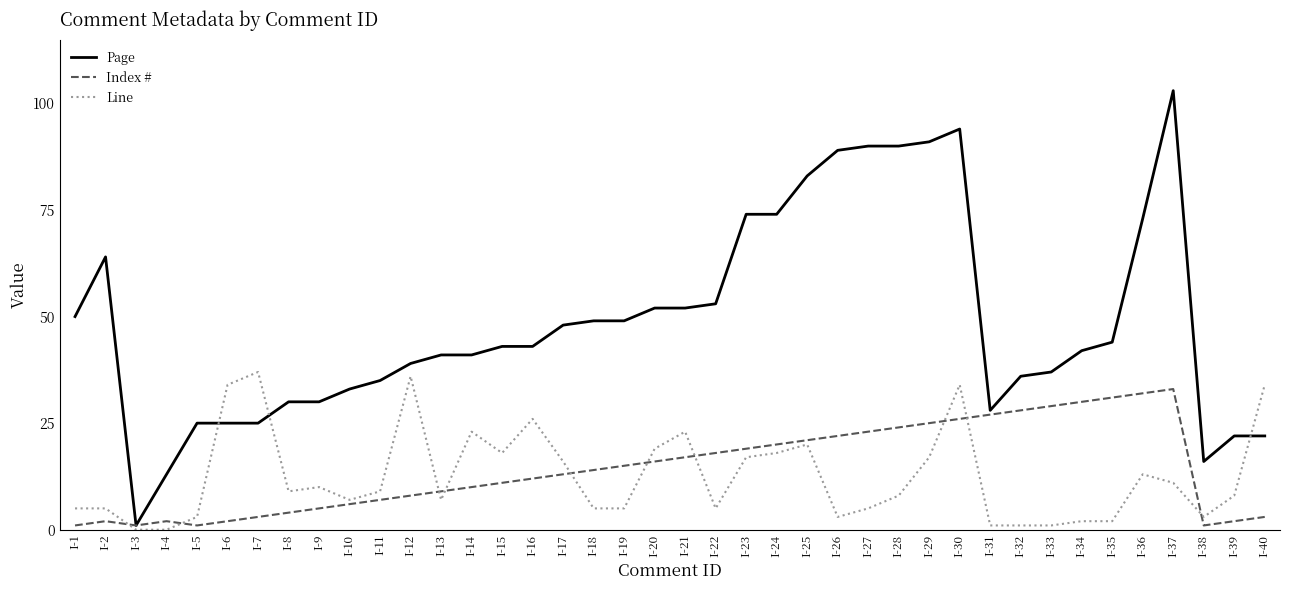

Reading left to right, list all the values displayed in this chart.

Page: 50	64	1	13	25	25	25	30	30	33	35	39	41	41	43	43	48	49	49	52	52	53	74	74	83	89	90	90	91	94	28	36	37	42	44	73	103	16	22	22
Index #: 1	2	1	2	1	2	3	4	5	6	7	8	9	10	11	12	13	14	15	16	17	18	19	20	21	22	23	24	25	26	27	28	29	30	31	32	33	1	2	3
Line: 5	5	0	0	3	34	37	9	10	7	9	36	7	23	18	26	16	5	5	19	23	5	17	18	20	3	5	8	17	34	1	1	1	2	2	13	11	3	8	34